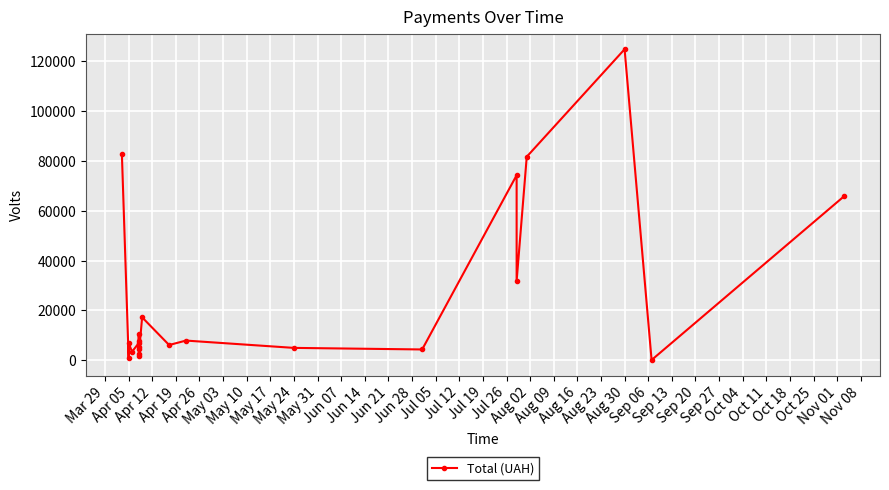

How many values are below 7013?

11